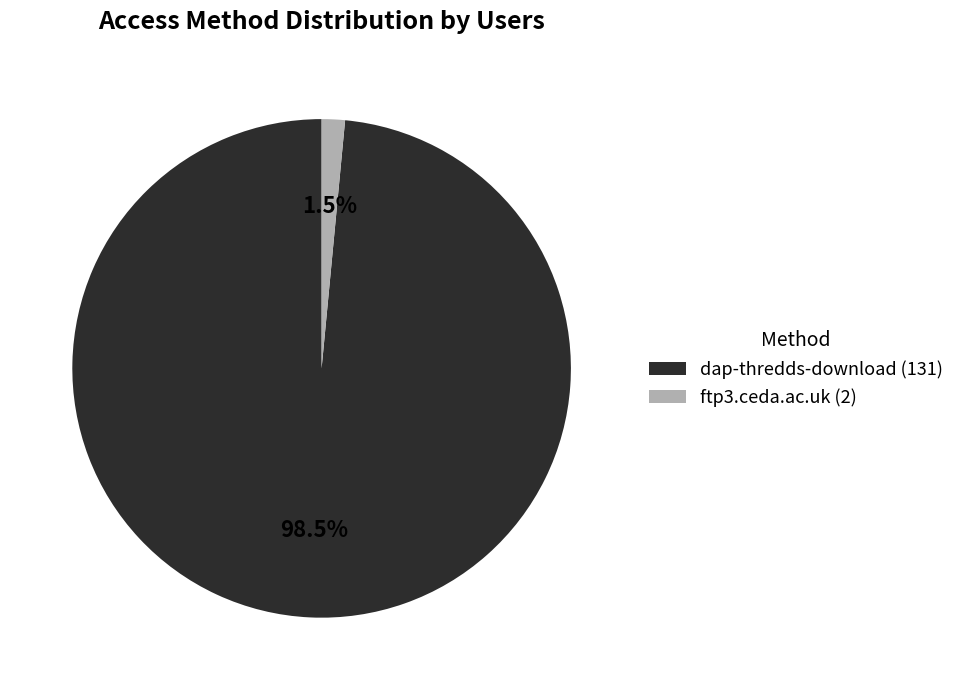

To the nearest percent, what is the difference between the largest and smallest slice percentages?

97%